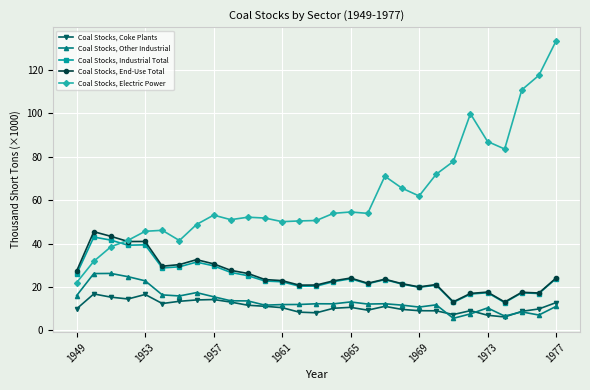

True or false: Coal Stocks, Industrial Total and Coal Stocks, Coke Plants intersect in this chart.

False